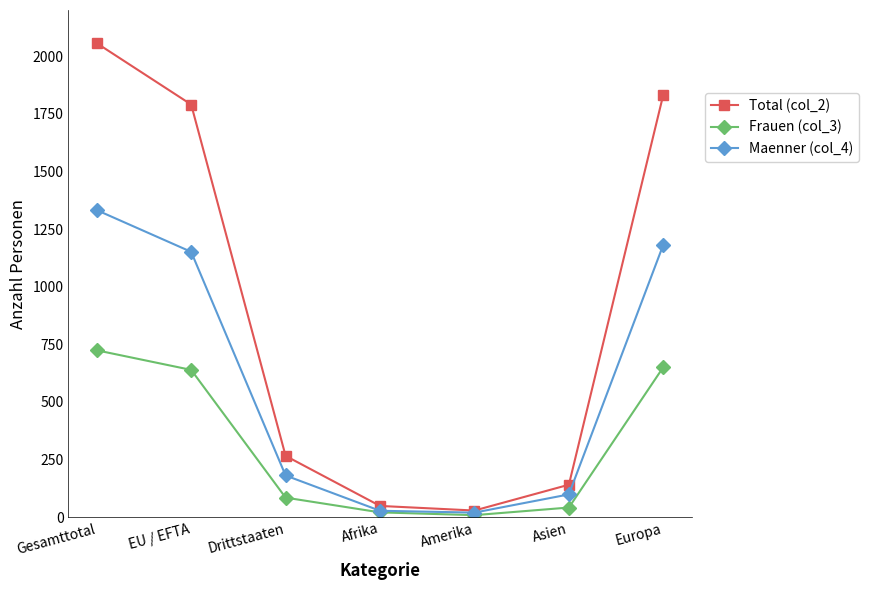

At which category is the sum across all series the highest?

Gesamttotal